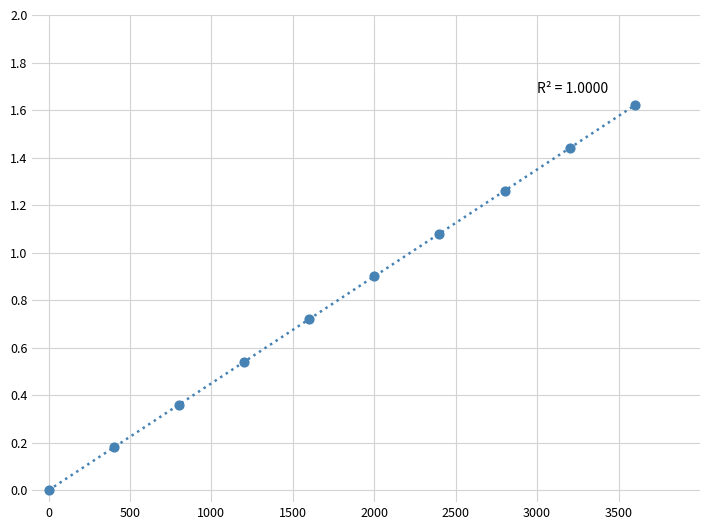

What is the range of Y values (max minus min)?

1.6